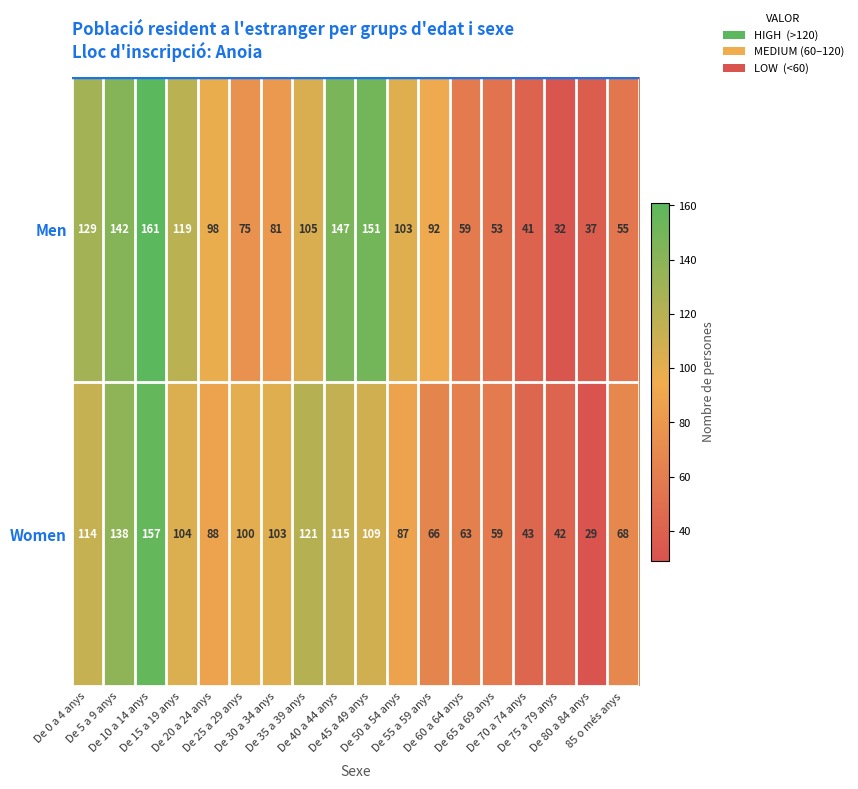

List the series in order of their peak value, lowest first.

Women, Men